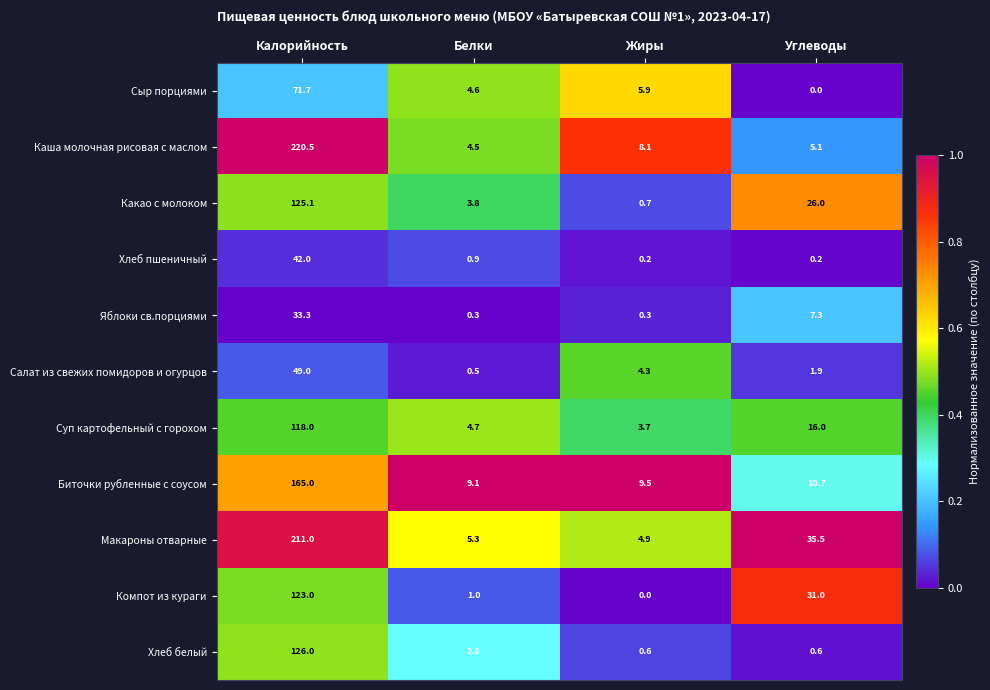

Where does the Каша молочная рисовая с маслом series first go above 8?

Калорийность